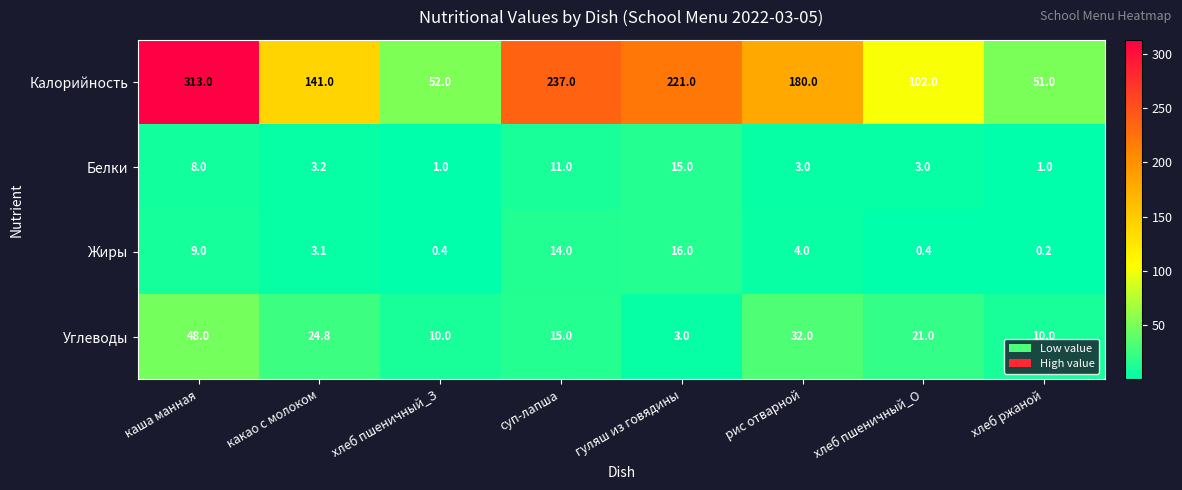

The Углеводы series shows 15.0 at суп-лапша. True or false?

True